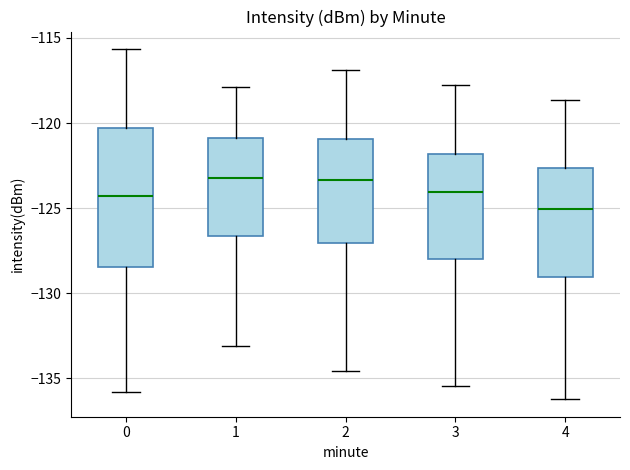

Reading left to right, read every box against the y-axis: the position of its median line, the range the box covers, and the ends of its whiskers. The values are not printed on the chart, so give them approximately, as read against the axis.

0: median -124.5, box -128.5 to -120.5, whiskers -136.0 to -115.5
1: median -123.5, box -126.5 to -121.0, whiskers -133.0 to -118.0
2: median -123.5, box -127.0 to -121.0, whiskers -134.5 to -117.0
3: median -124.0, box -128.0 to -122.0, whiskers -135.5 to -118.0
4: median -125.0, box -129.0 to -122.5, whiskers -136.0 to -118.5